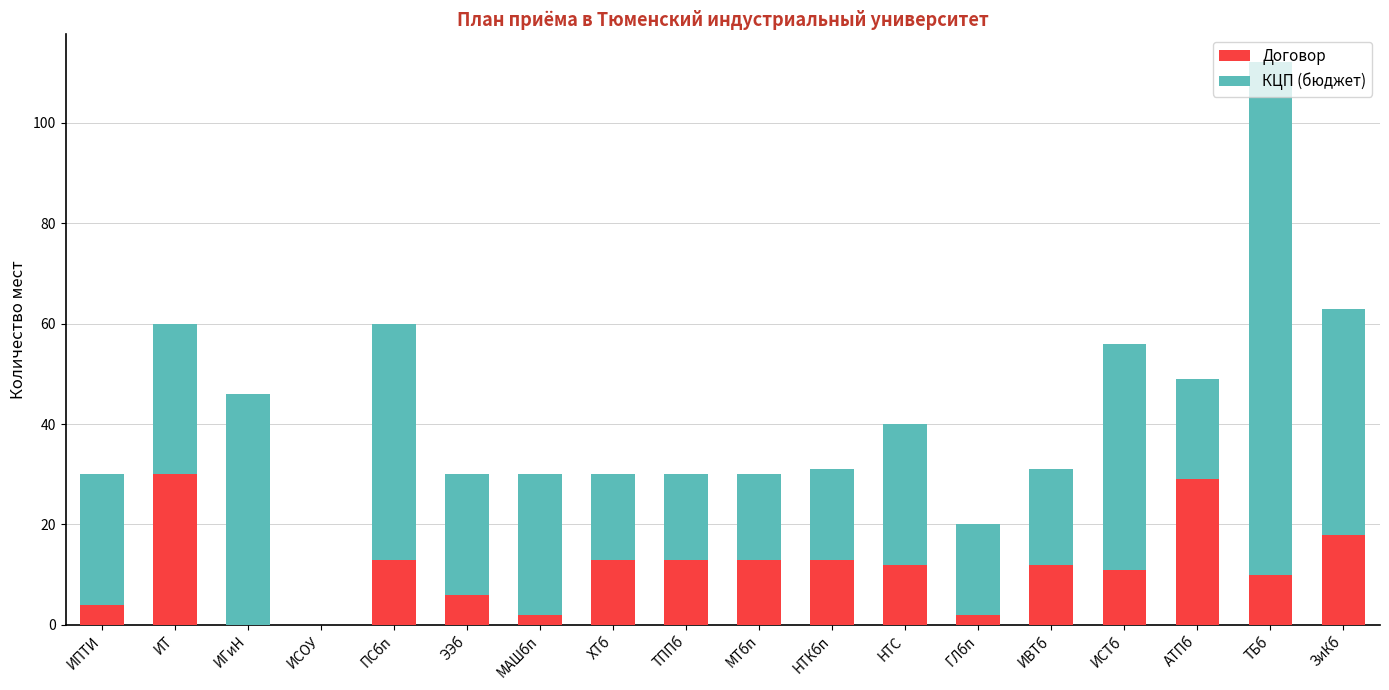

What is the sum of the Договор values at ИТ and ПСбп?

43